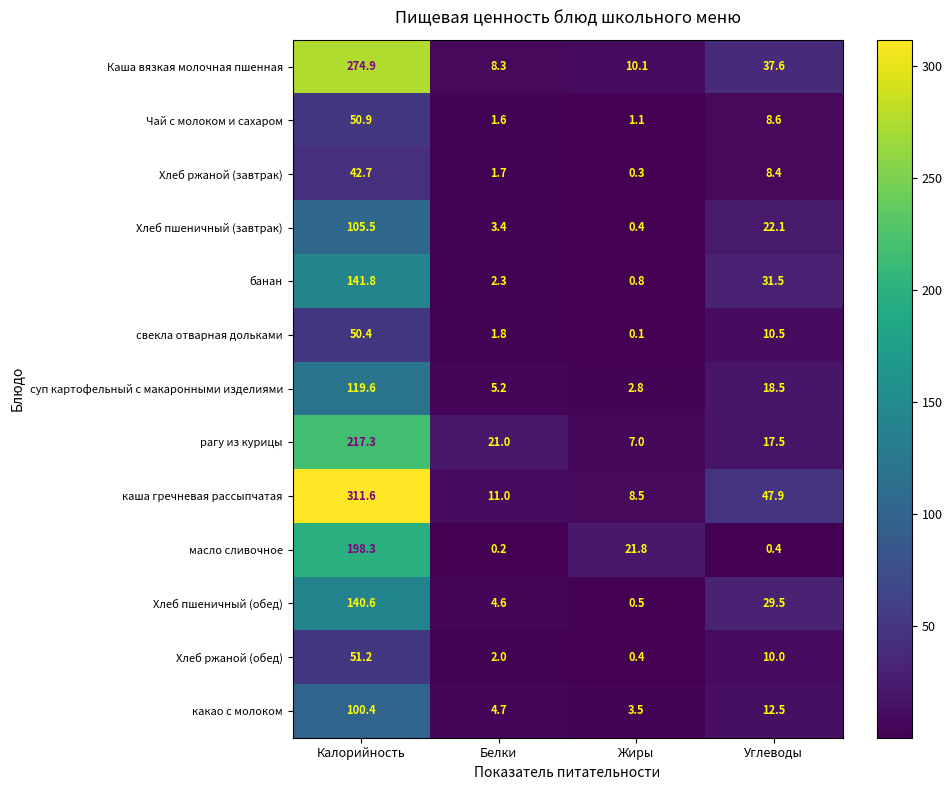

Is the value of свекла отварная дольками at Калорийность greater than the value of Хлеб ржаной (завтрак) at Белки?

Yes